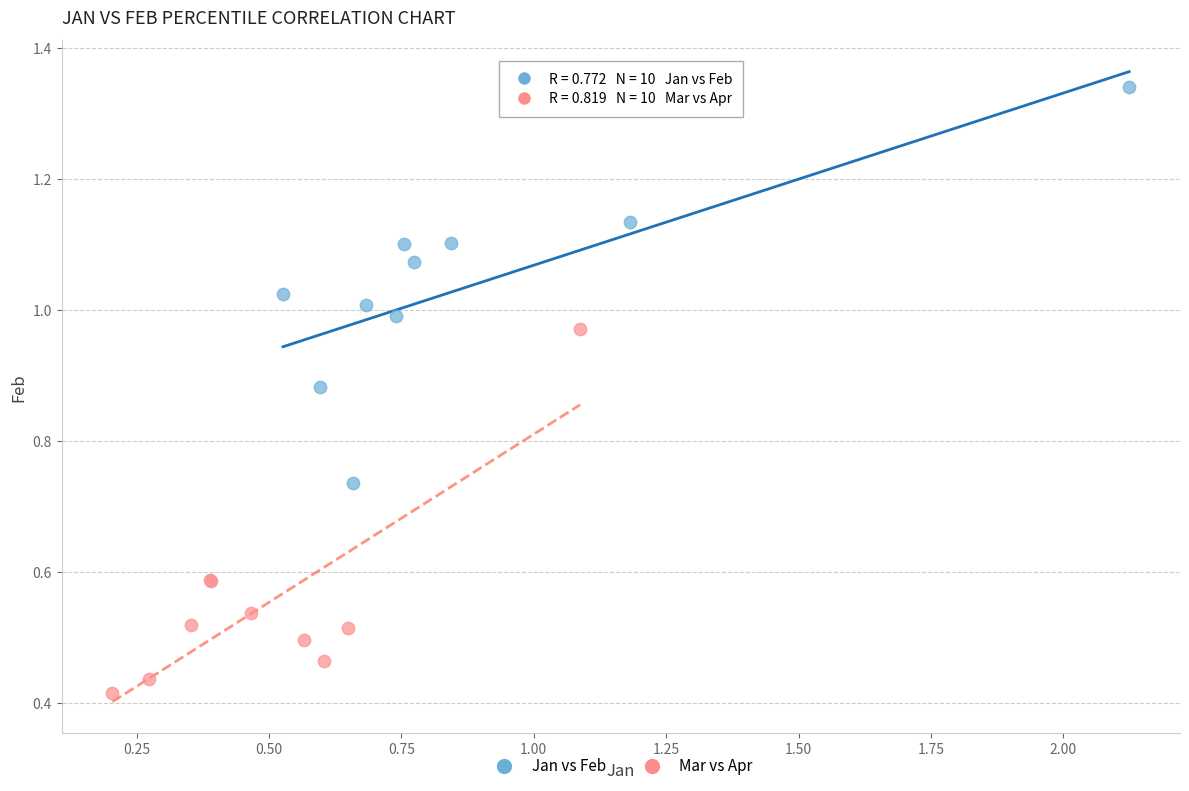

Which series has the largest Y range (max minus min)?

Jan vs Feb